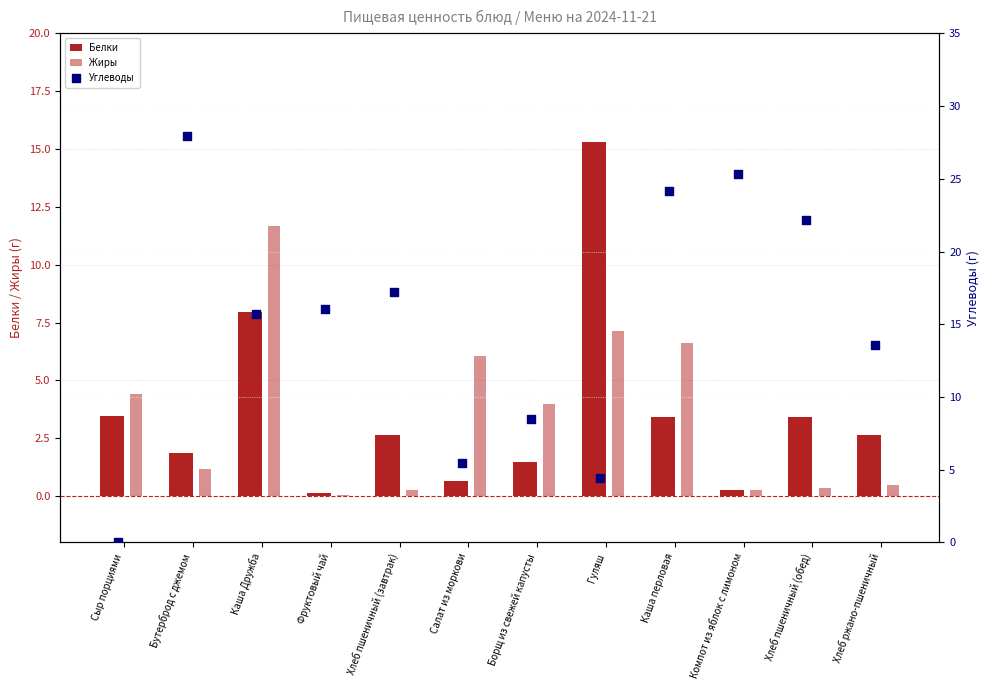

At how many categories does at least one series exceed 10?

9